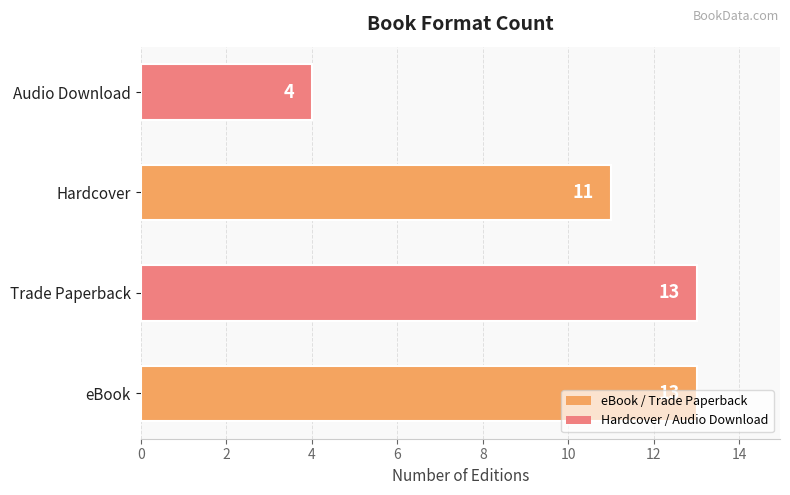

Which category has the lowest value across all series?

Audio Download